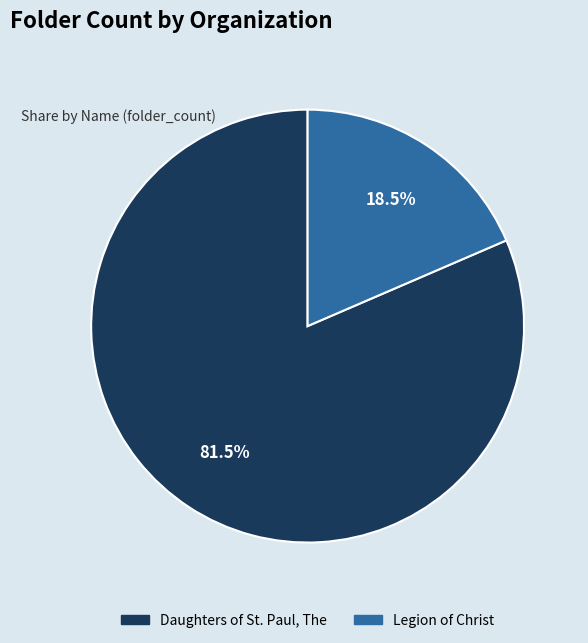

Is there a majority slice in this chart?

Yes